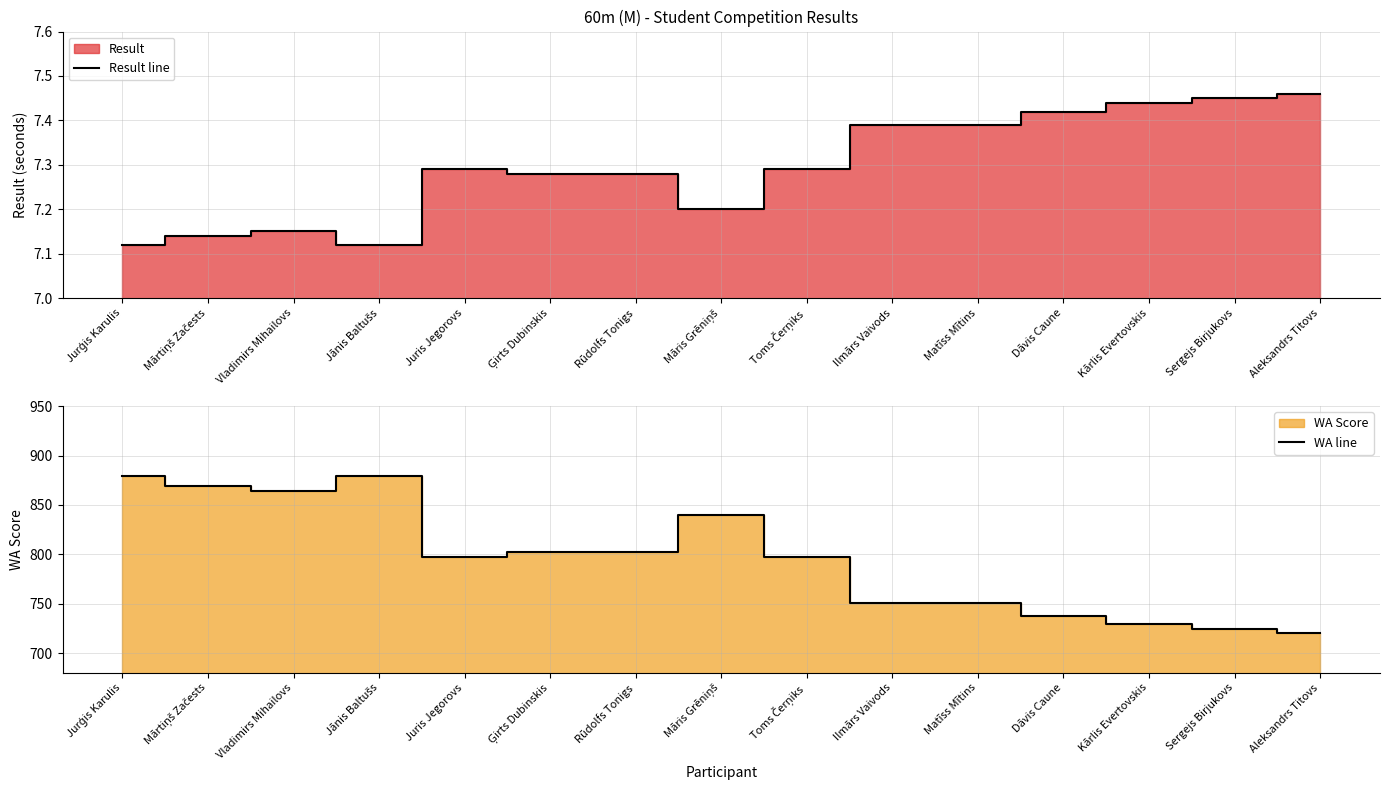

How many data points in WA line are less than 797?

6